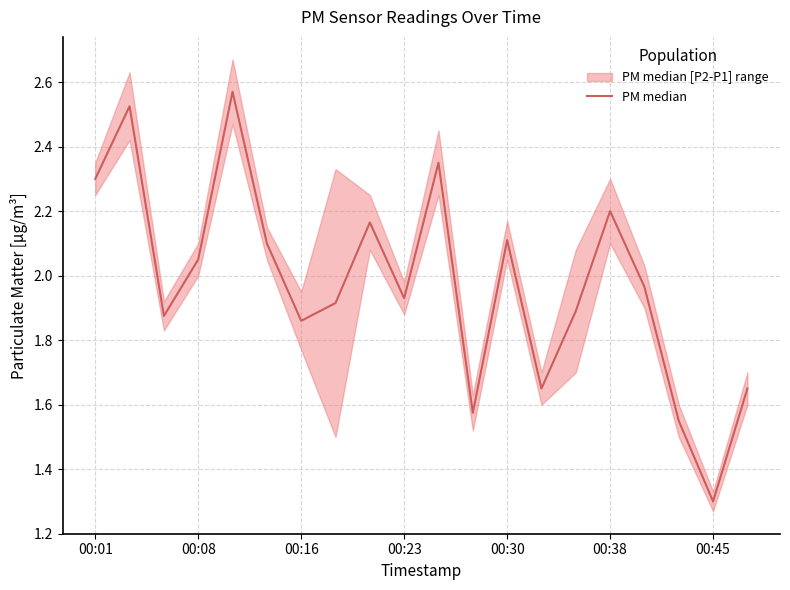

How many points are lower than both their immediate neighbors (excluding endpoints)?

6